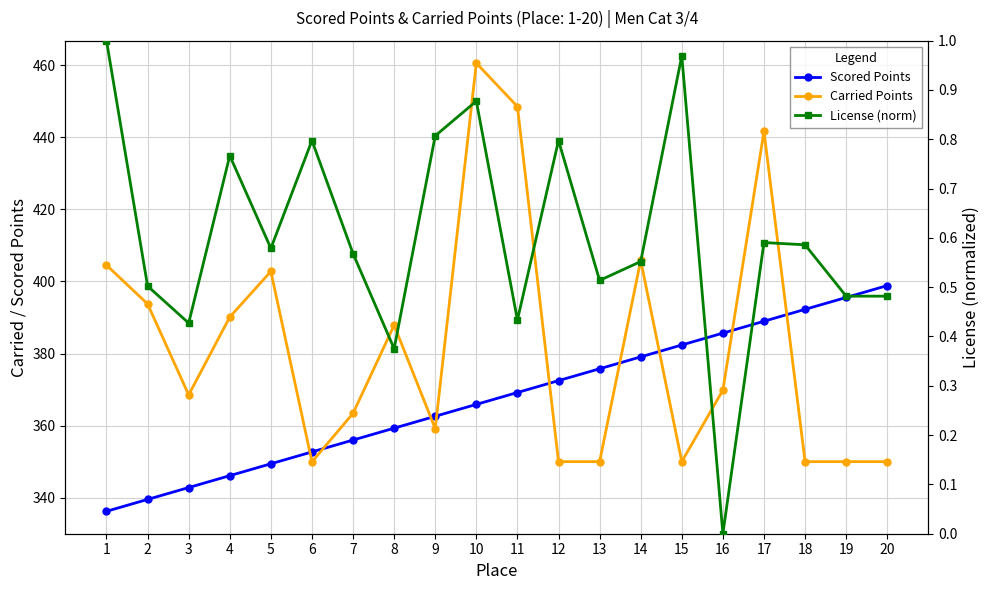

What are all the series names shown in the legend?

Scored Points, Carried Points, License (norm)